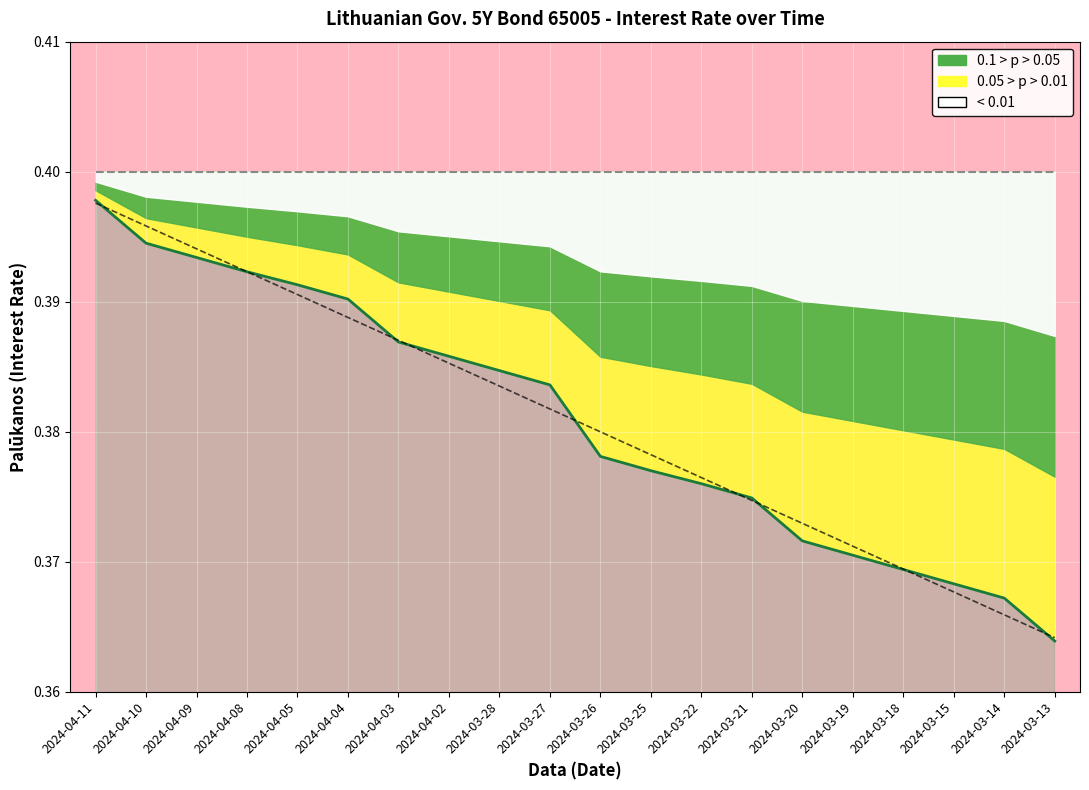

At which category does the chart reach its minimum across all series?

2024-03-13